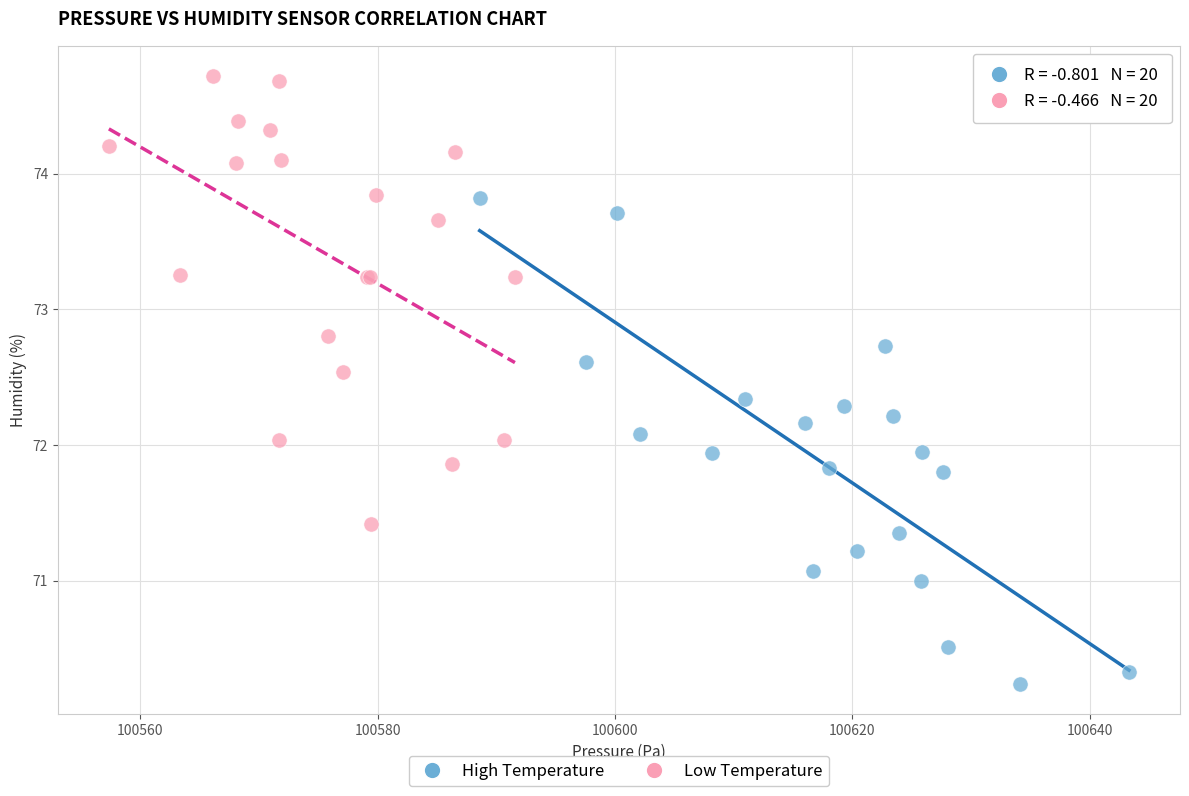

What are all the series names shown in the legend?

High Temperature, Low Temperature